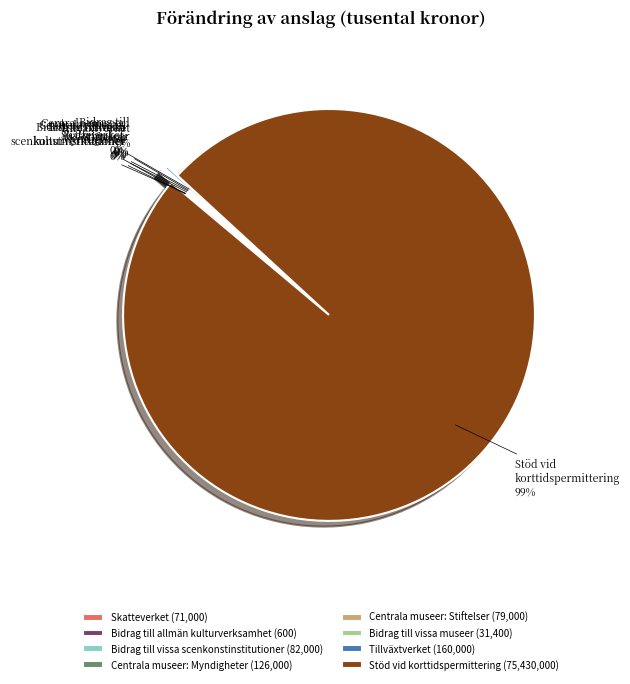

Does any single category account for the majority?

Yes